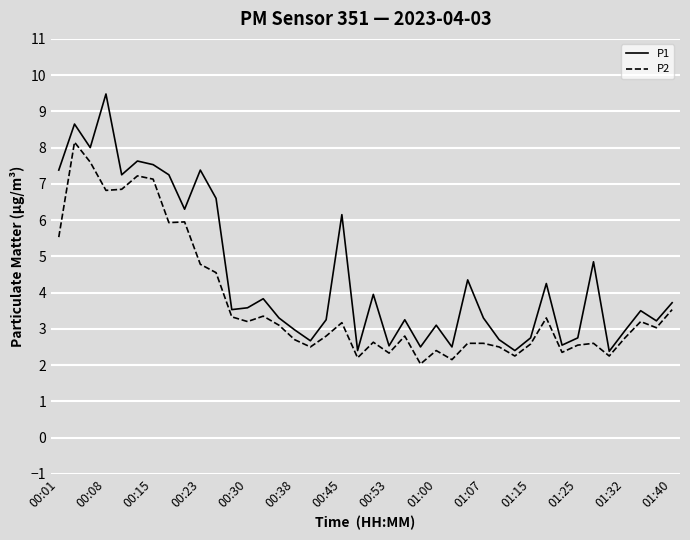

Which series has the largest total across all categories?

P1